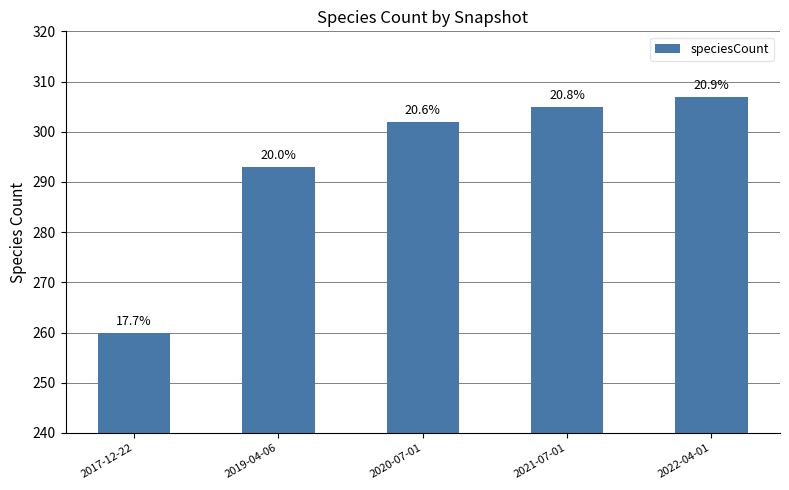

Is it true that the value at 2022-04-01 is 525?

False